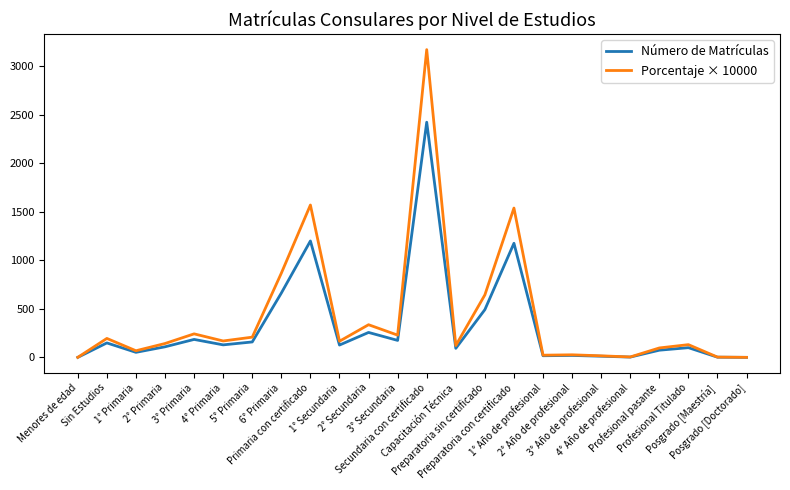

What is the maximum value shown in the chart?

3173.3